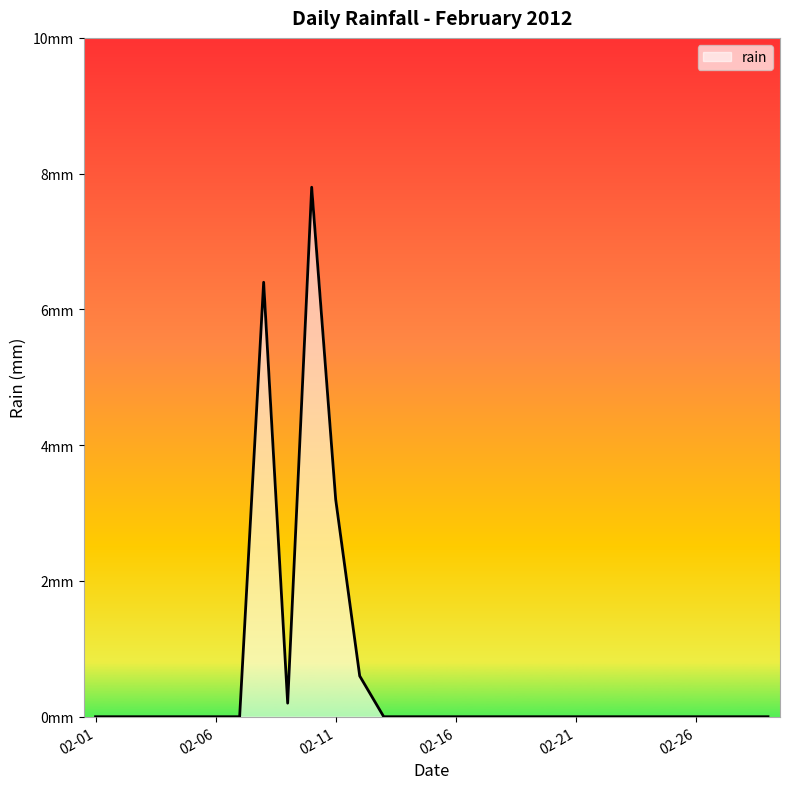

Is this an area chart (filled region under the line)?

Yes